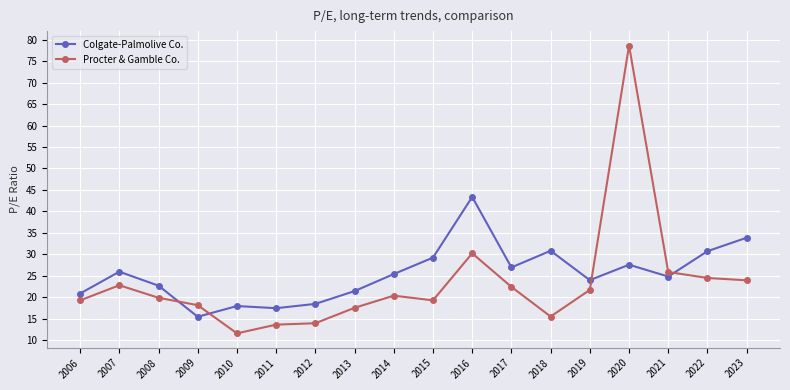

At which label does Colgate-Palmolive Co. first exceed 25?

2007